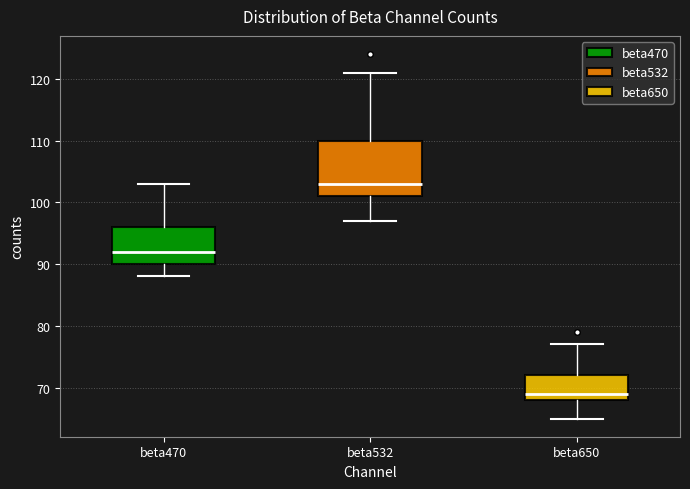

Which box's median line is the highest?

beta532